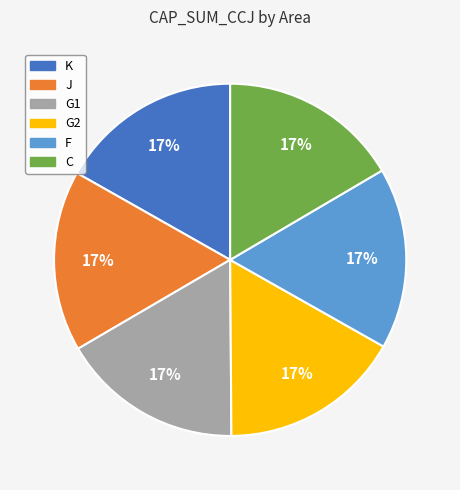

Count the number of slices in the pie.

6